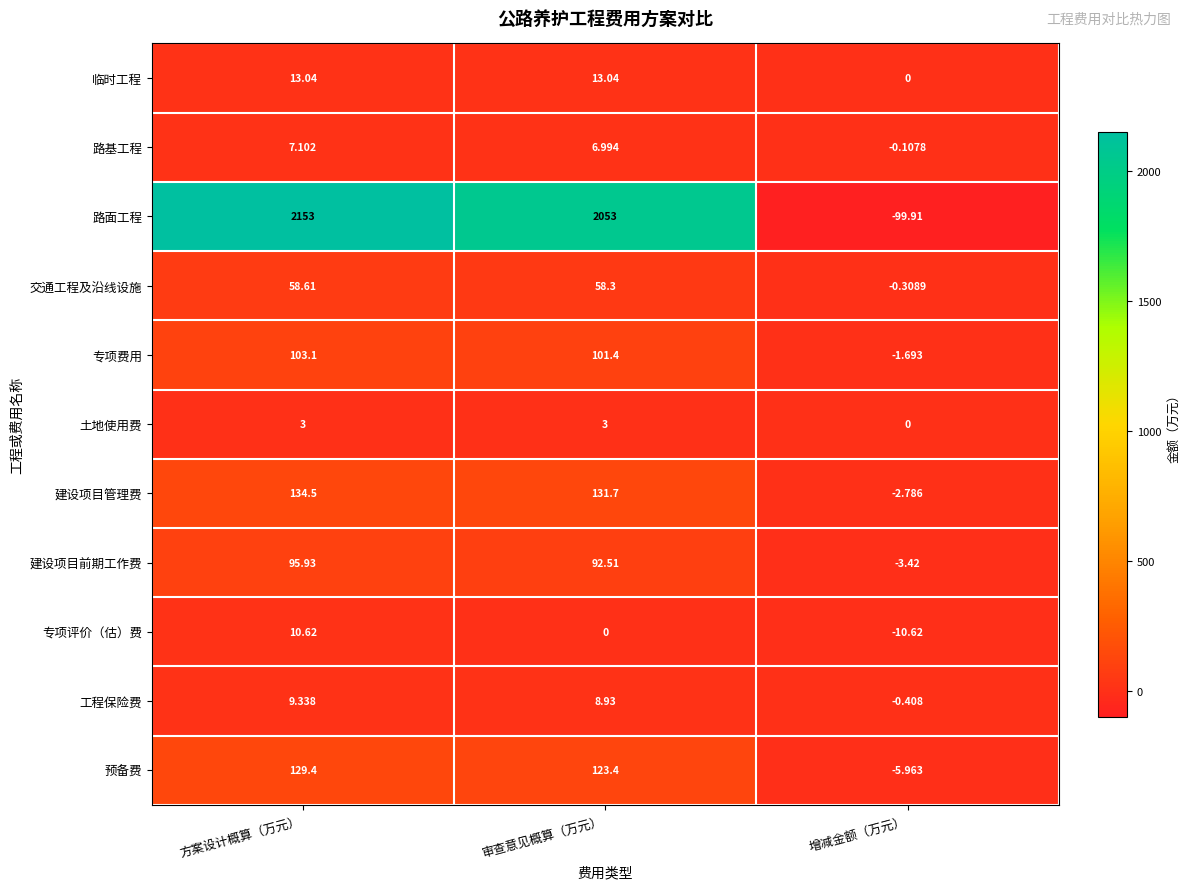

How many values in 建设项目前期工作费 are below zero?

1